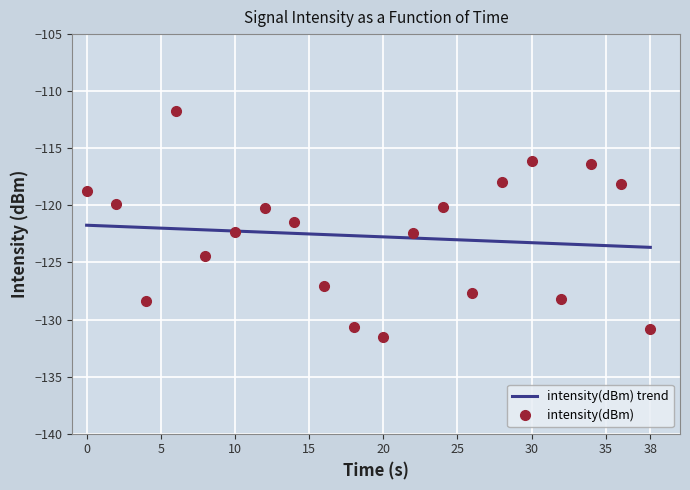

List the series in order of their peak value, highest first.

intensity(dBm), intensity(dBm) trend